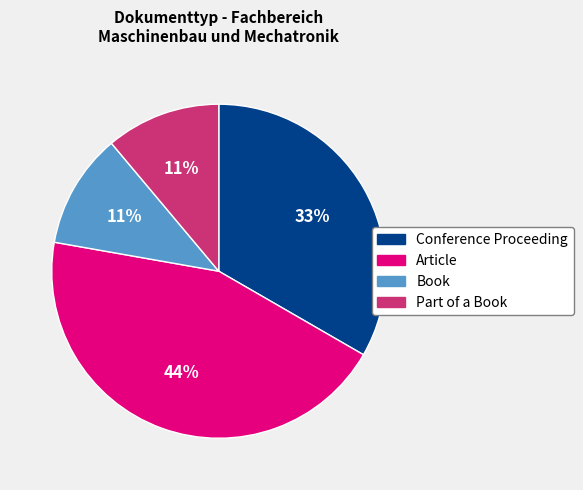

How many slices are in this pie chart?

4